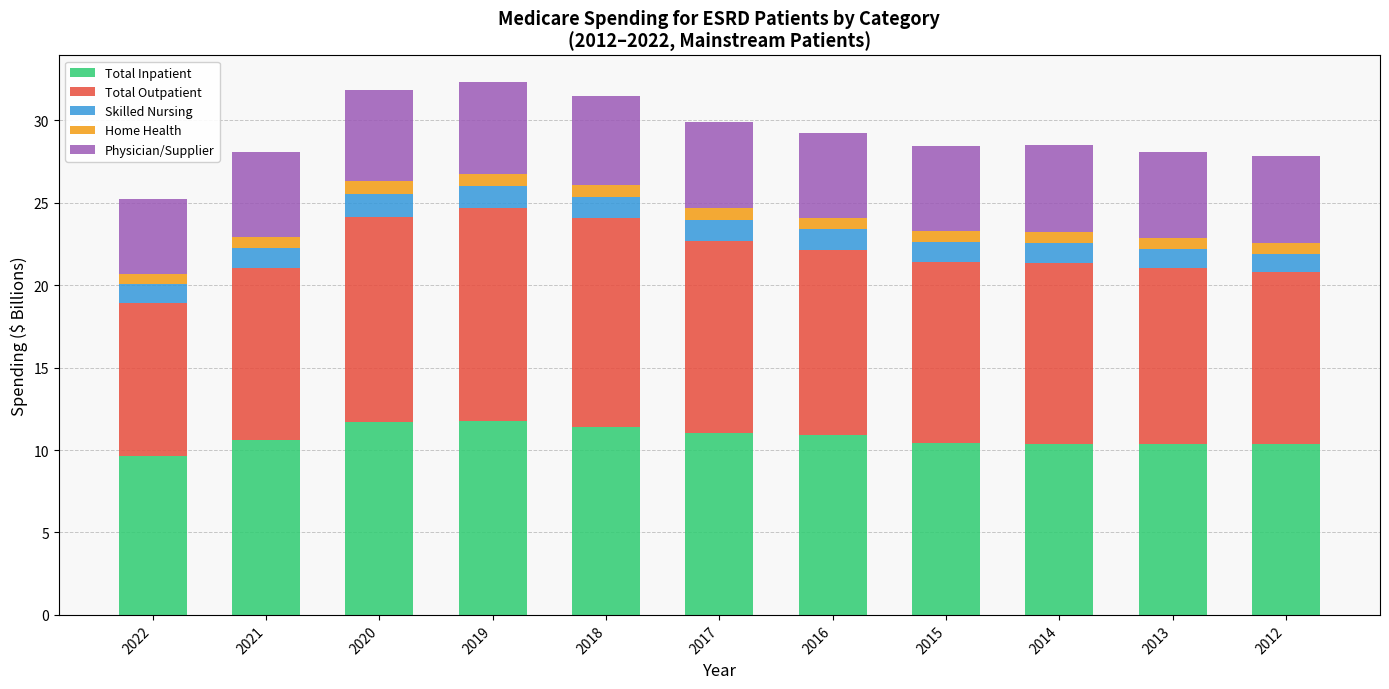

What is the sum of the Total Inpatient values at 2018 and 2019?

23.1